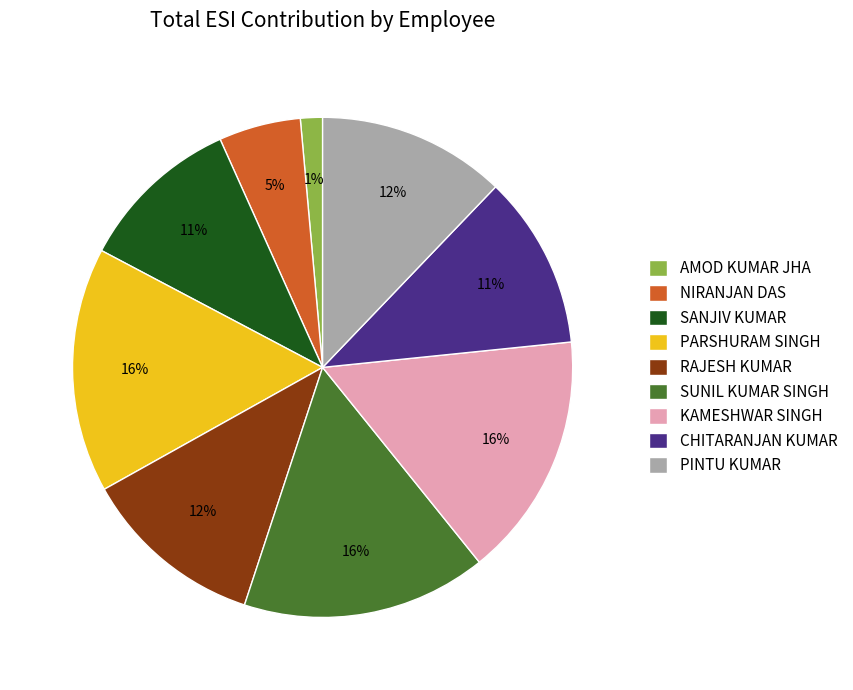

Between PINTU KUMAR and KAMESHWAR SINGH, which is larger?

KAMESHWAR SINGH